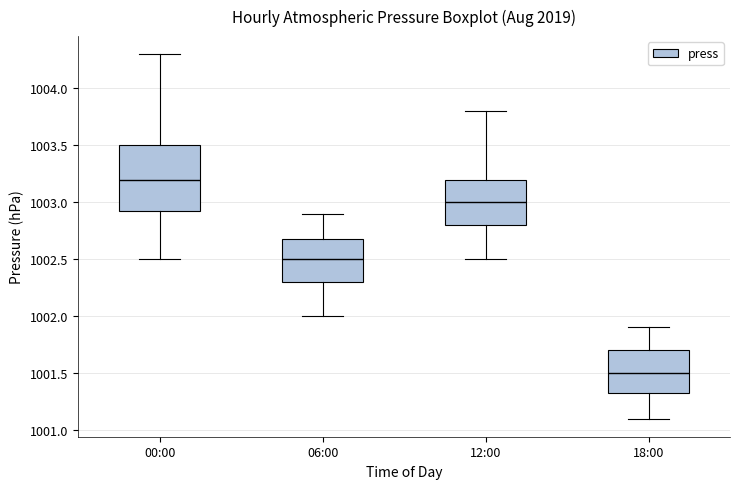

Comparing the boxes themselves (not the whiskers), which one is the tallest?

00:00